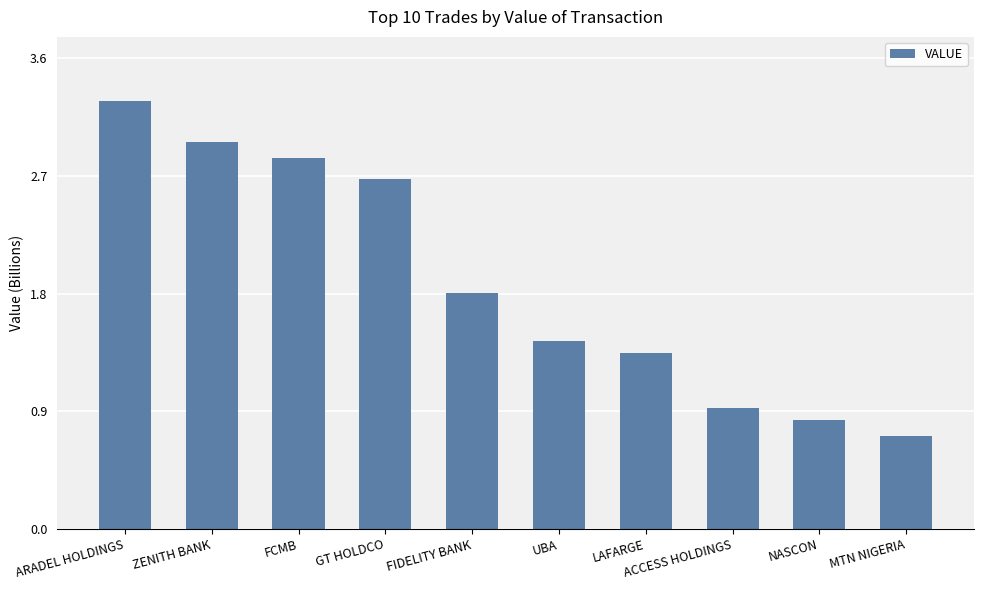

What is the difference between the second highest and second lowest values?

2.1